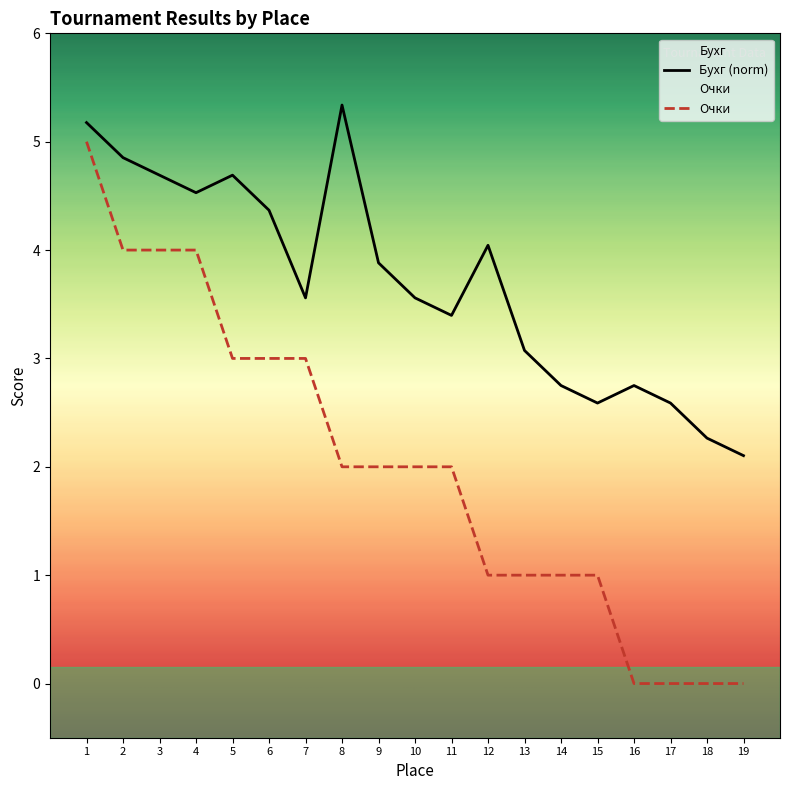

In Бухг, how many points are lower than both neighbors (excluding endpoints)?

4